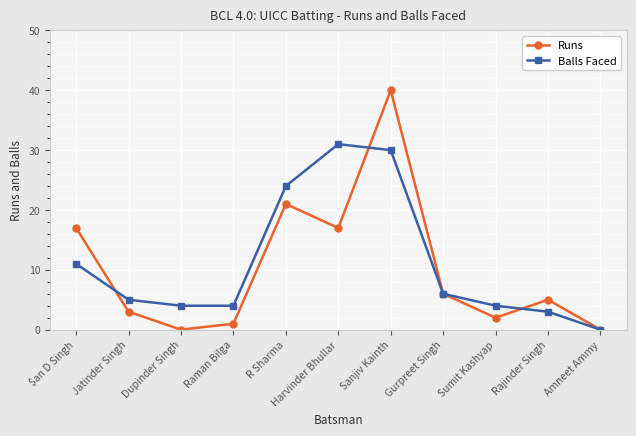

At how many categories does at least one series exceed 33?

1